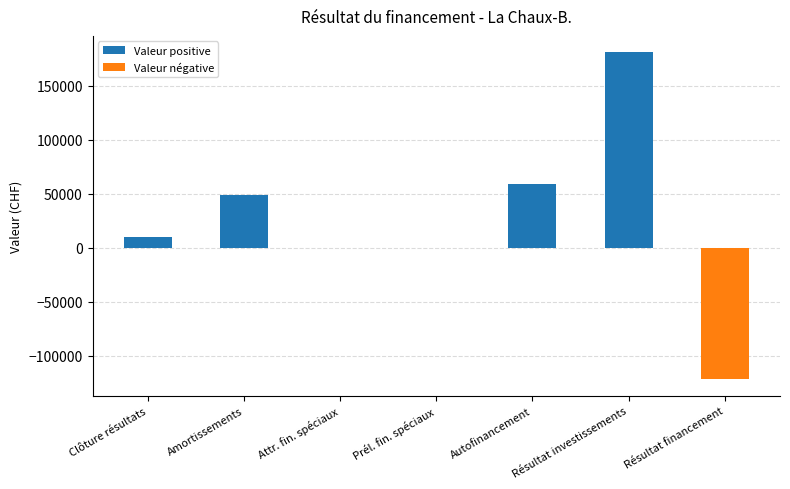

At which category does the chart reach its peak across all series?

Résultat investissements